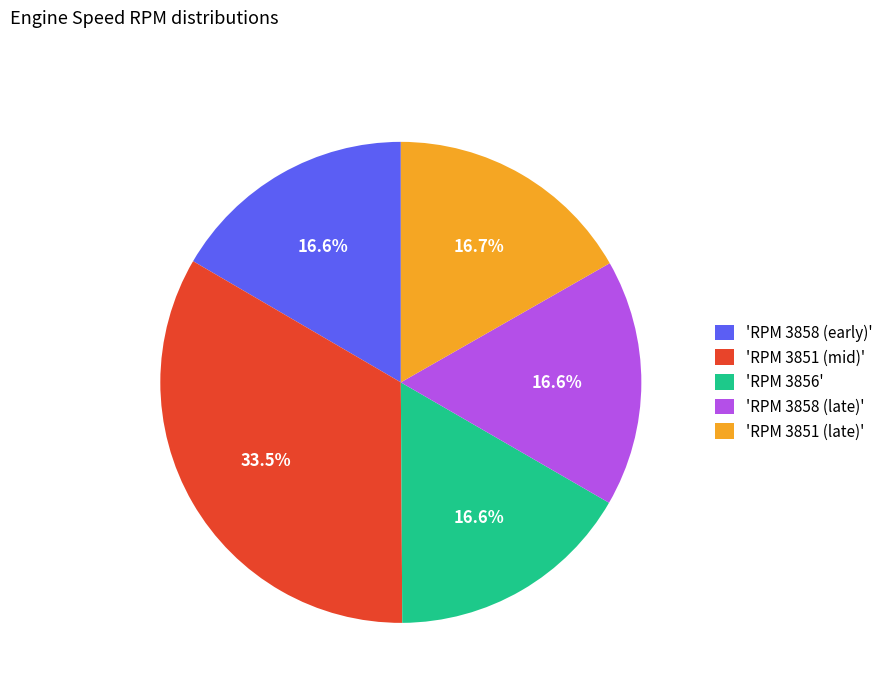

Is 'RPM 3858 (late)' the majority of the pie?

No